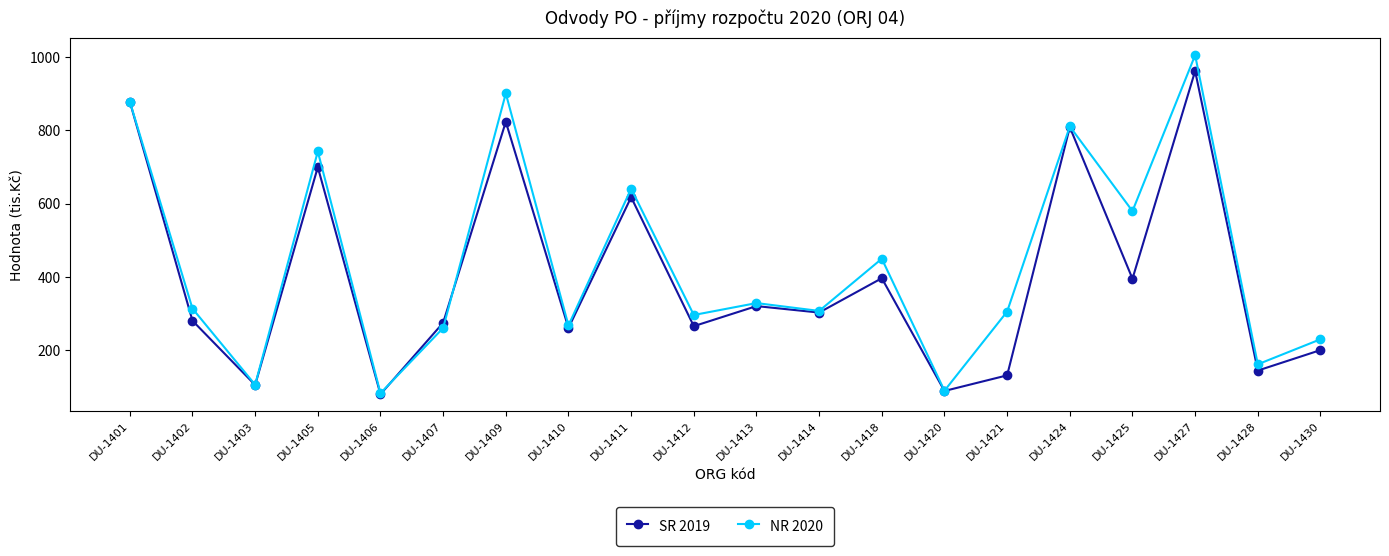

Rank the series by their maximum value, from highest to lowest.

NR 2020, SR 2019